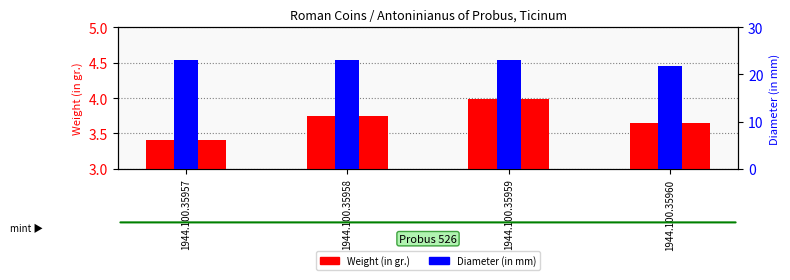

At which label does Weight (in gr.) reach its minimum?

1944.100.35957